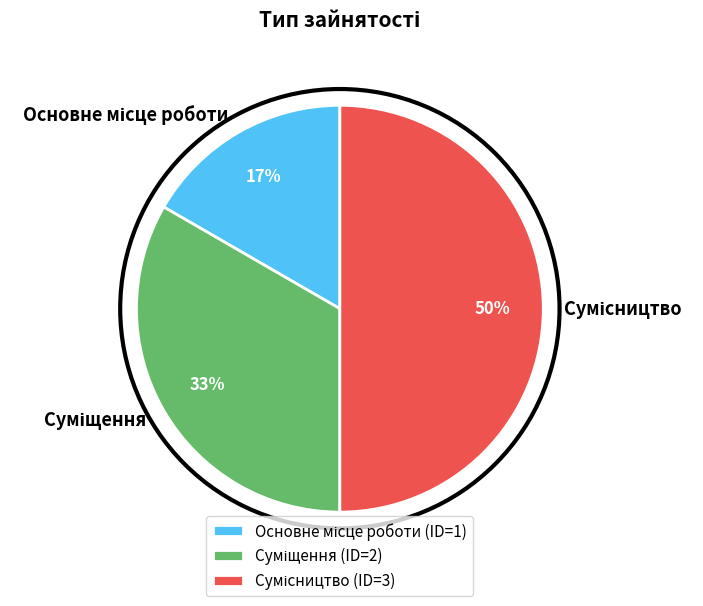

To the nearest percent, what is the average slice percentage?

33%